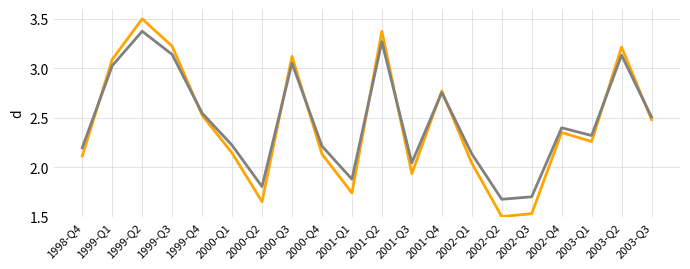

What is the maximum value shown in the chart?

3.5